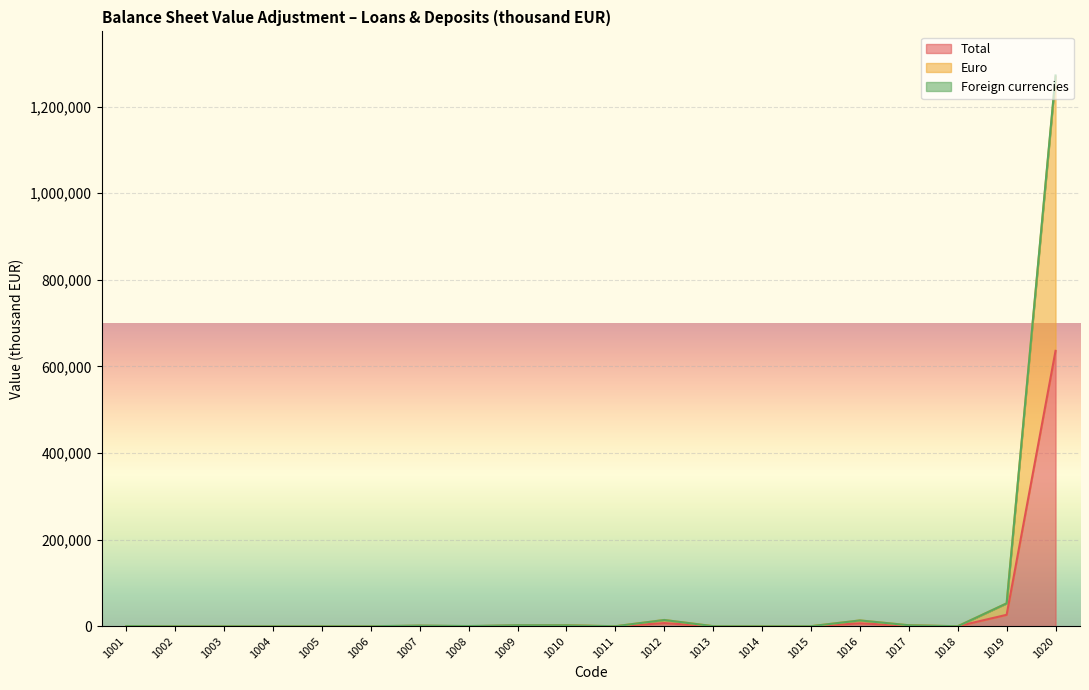

What is the maximum value for Total?

635967